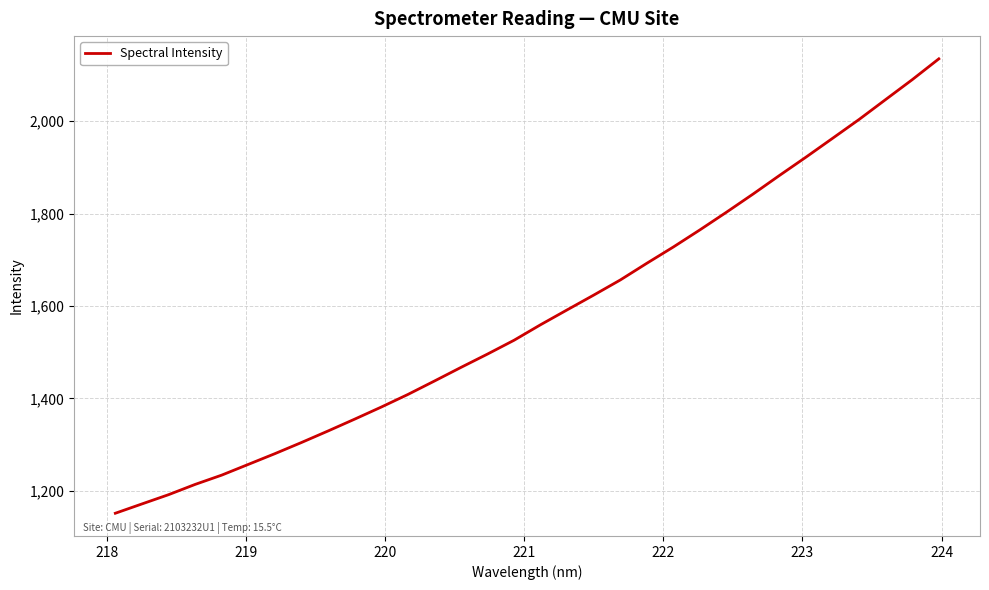

True or false: the data has more than 2 interior local peaks.

False